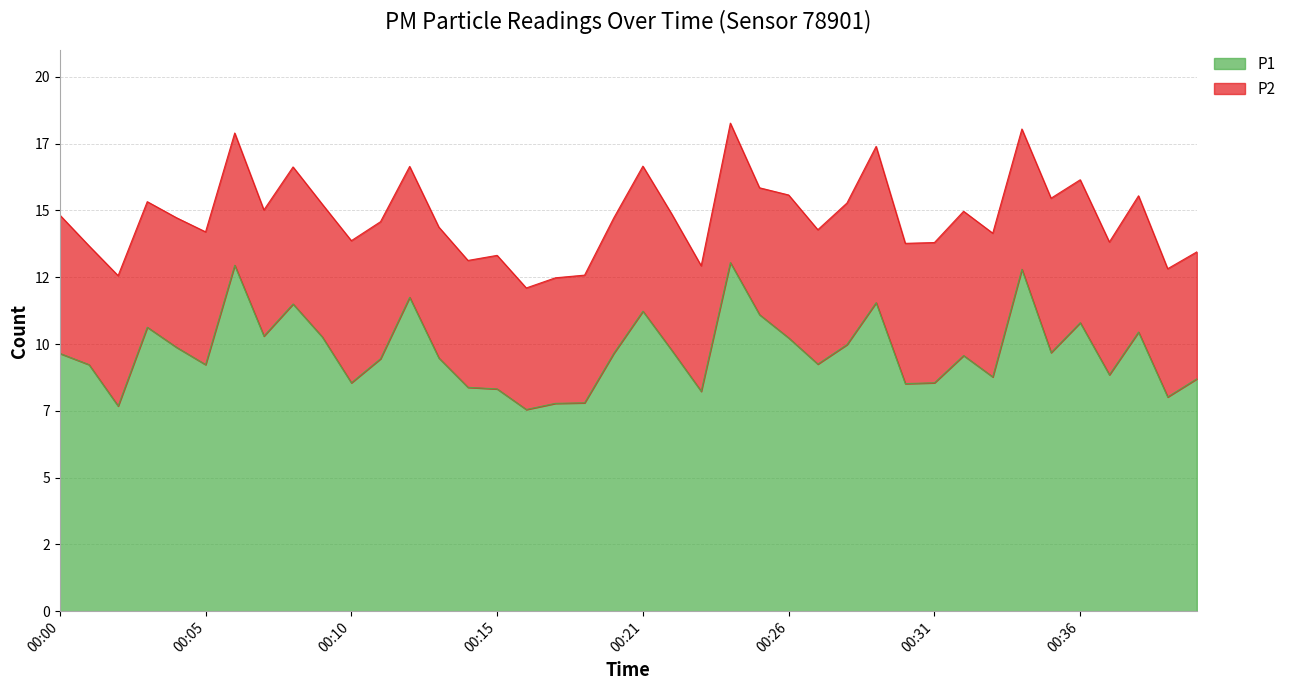

What is the average value?

9.7